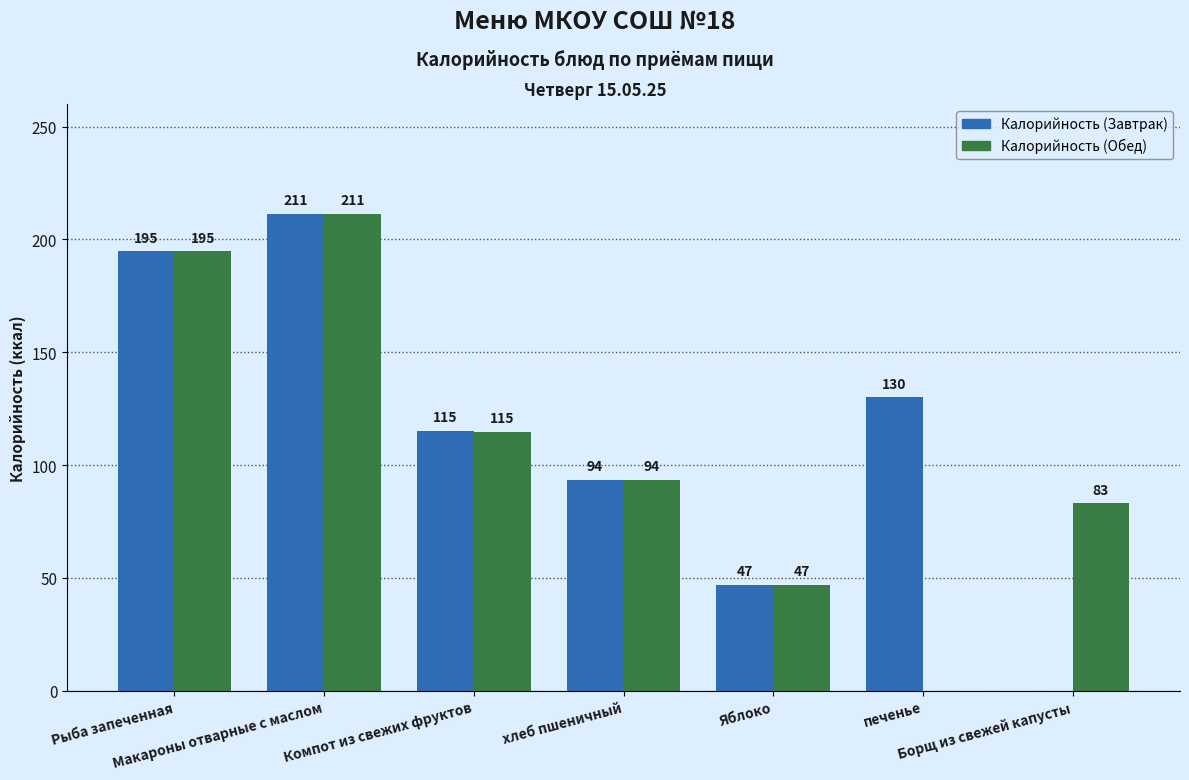

What is the sum of the Калорийность (Обед) values at хлеб пшеничный and Компот из свежих фруктов?

208.1